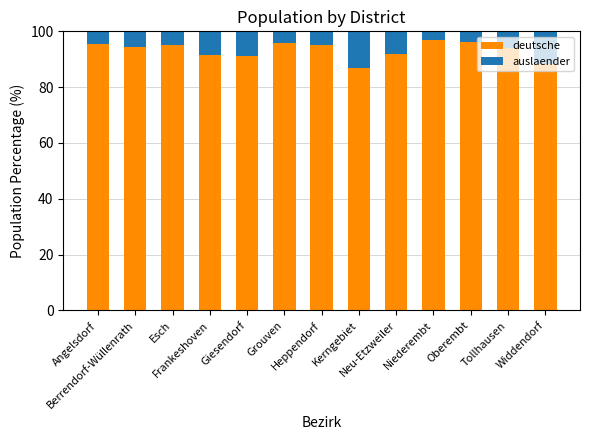

What are all the series names shown in the legend?

deutsche, auslaender